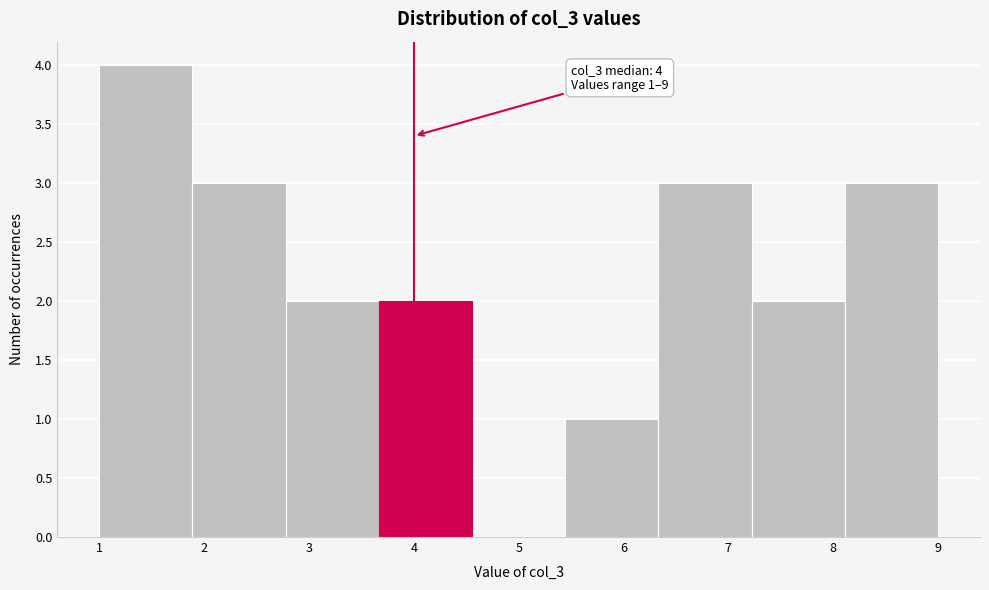

Which range on the x-axis has the tallest bar?

1.0 to 1.9